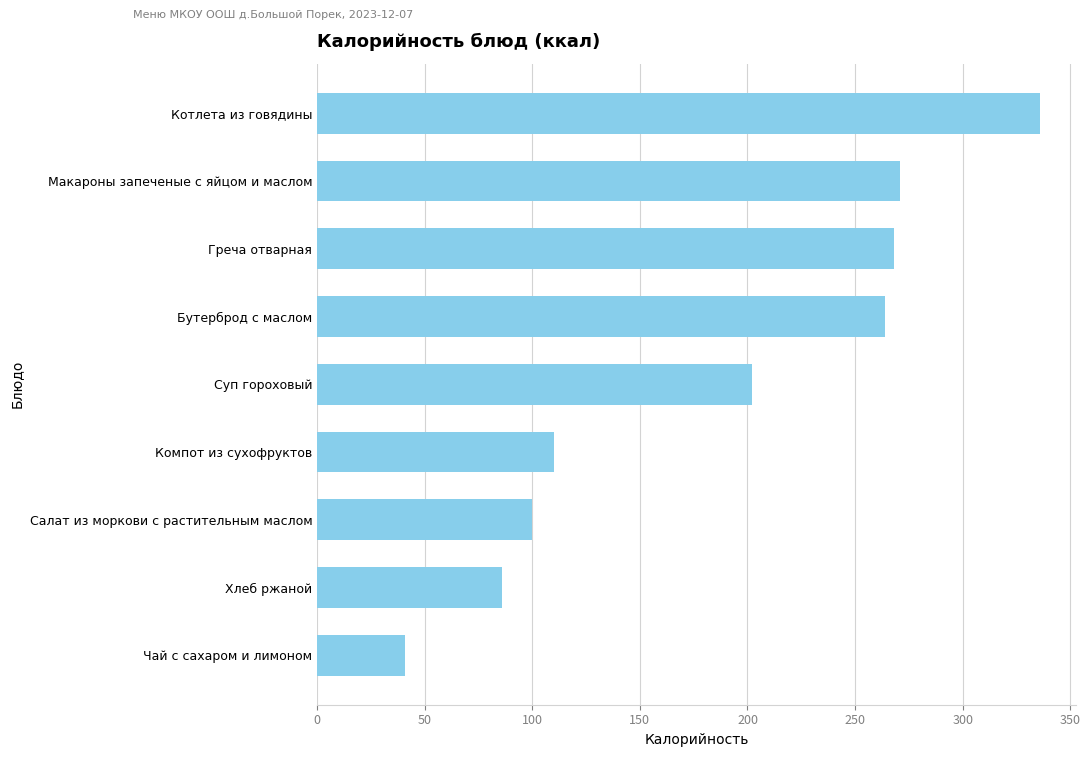

Where is the data nearest to the value 188?

Суп гороховый